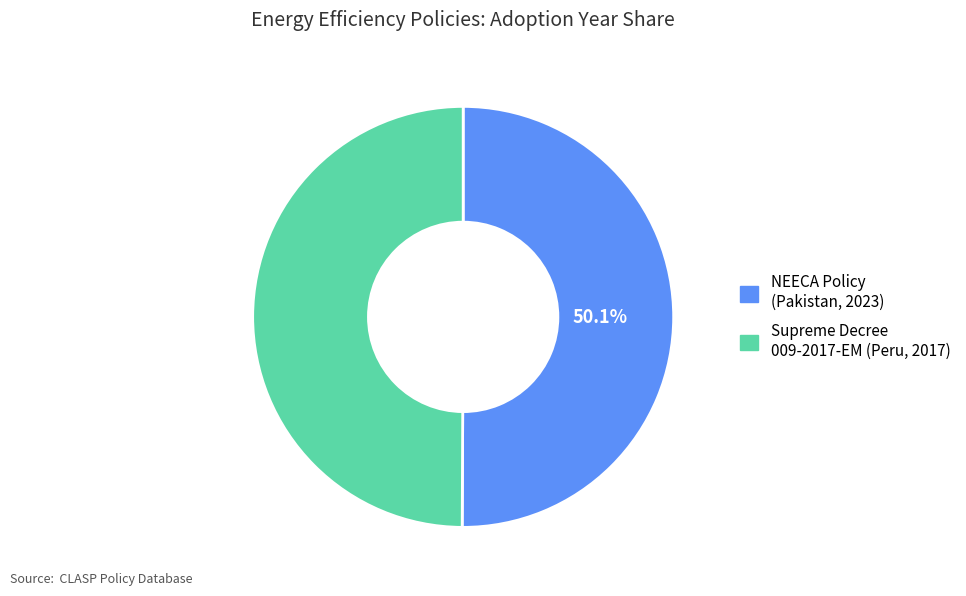

Is there a majority slice in this chart?

Yes